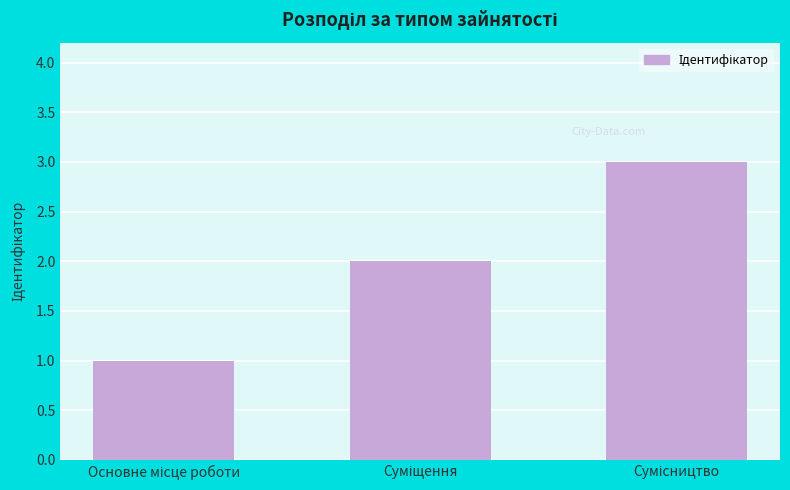

What is the sum of all values?

6